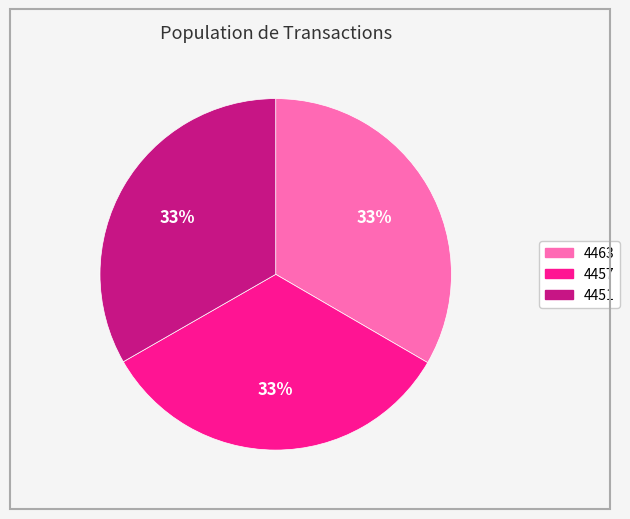

Does any single category account for the majority?

No